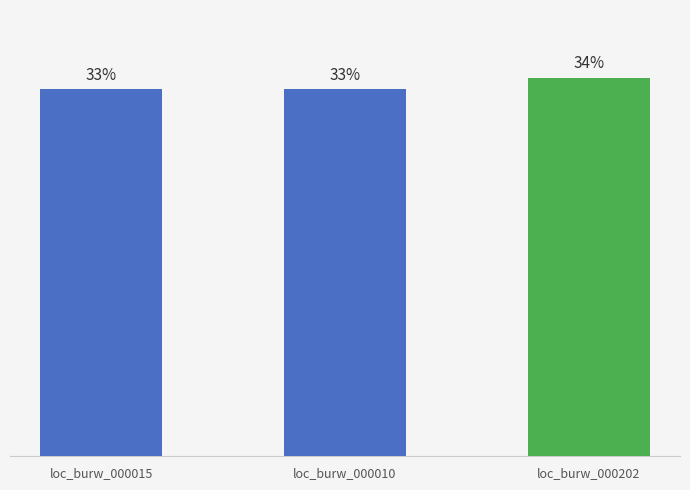

What is the label of the 2nd bar from the left?

loc_burw_000010